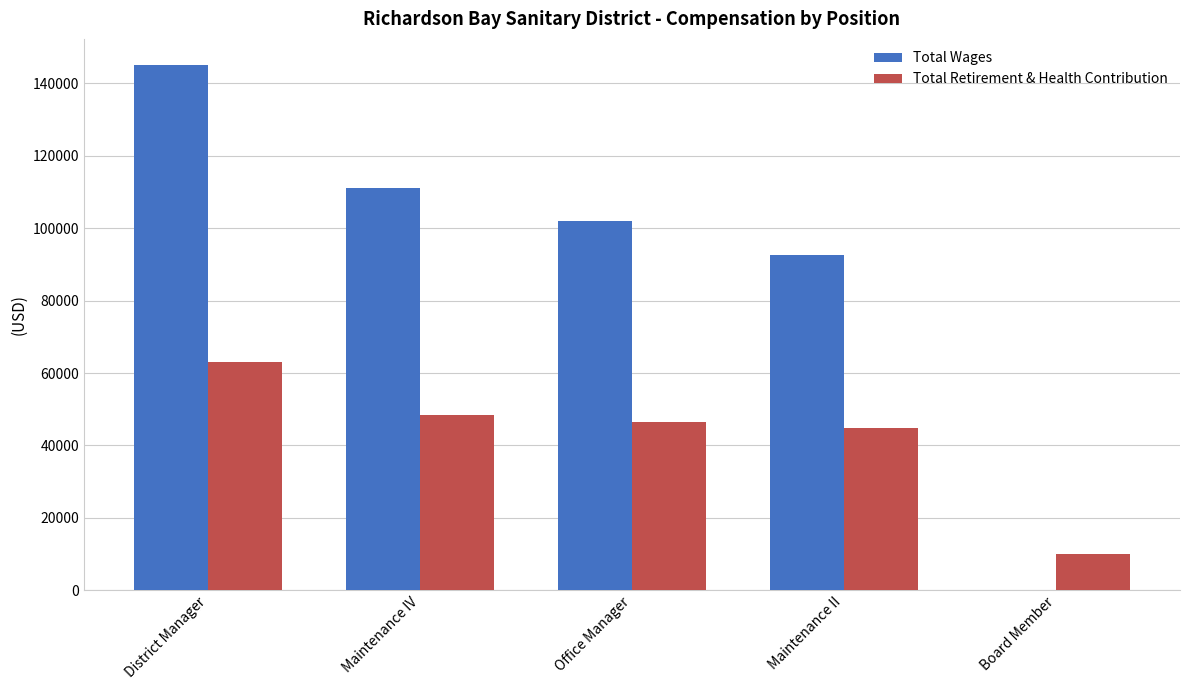

At which label does Total Retirement & Health Contribution reach its peak?

District Manager